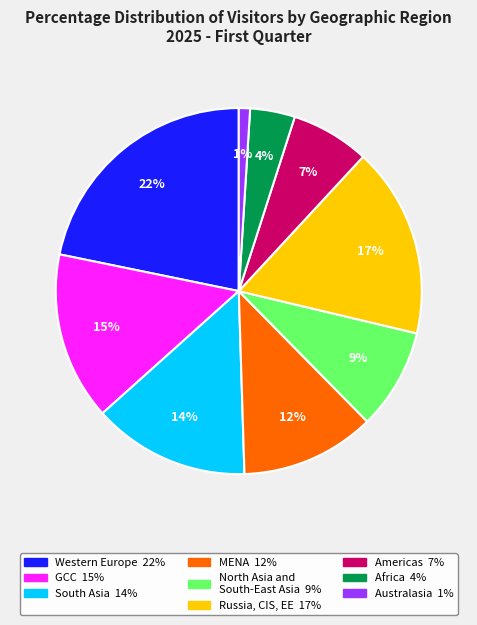

Is there a majority slice in this chart?

No